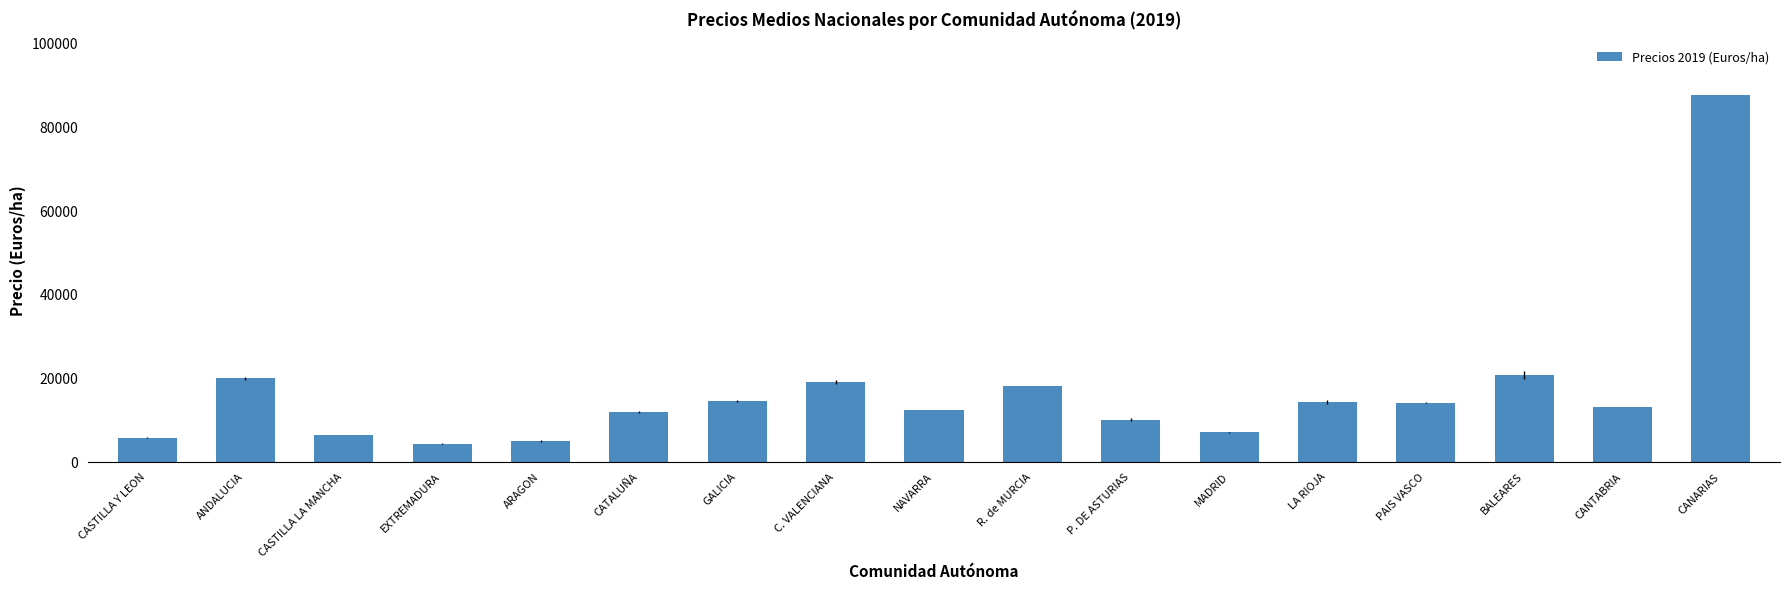

Approximately how many times larger is the value at BALEARES compared to PAIS VASCO?

1.5